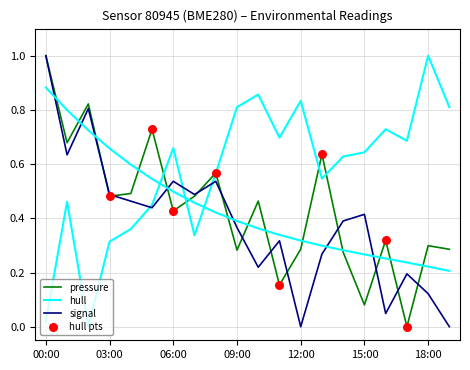

What is the total value across all series at 02:00?

1.6